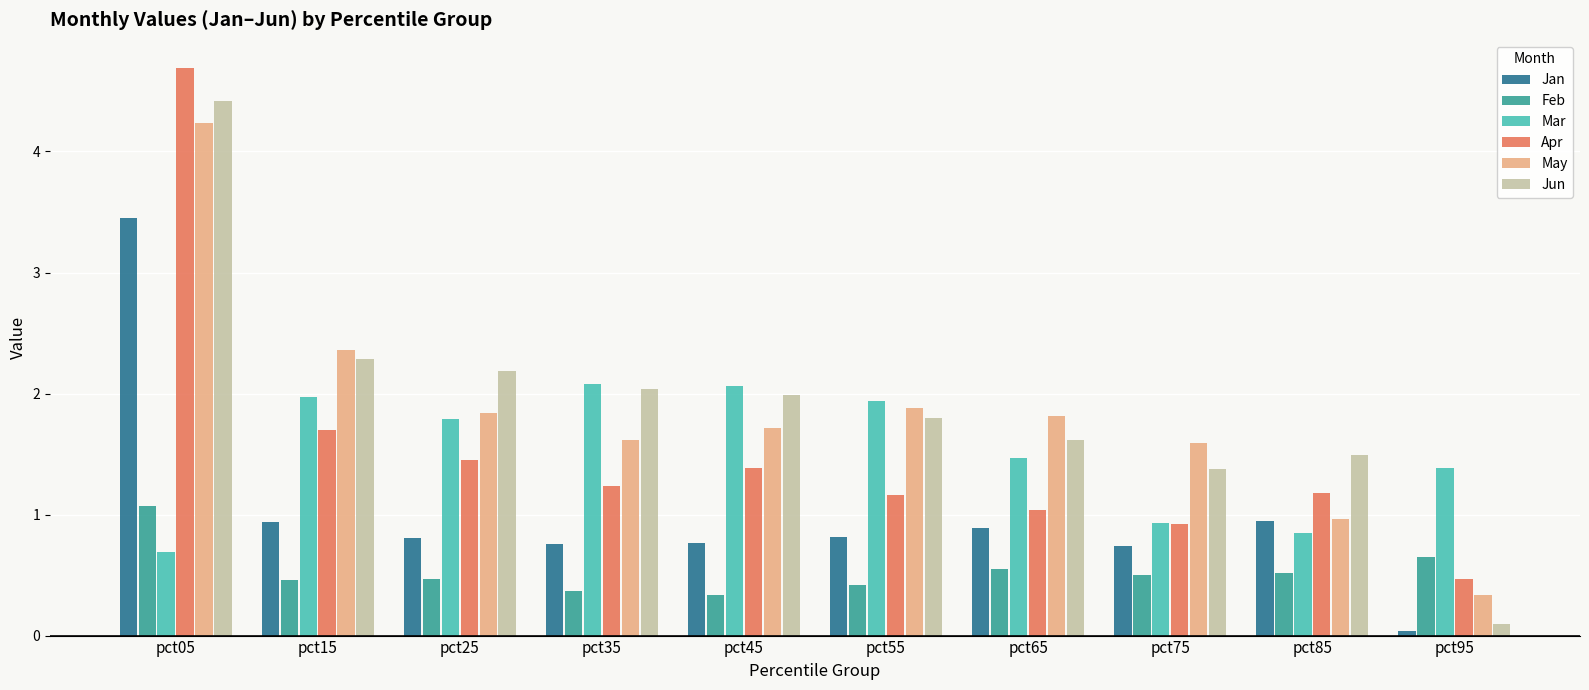

The Mar series shows 0.7 at pct05. True or false?

True